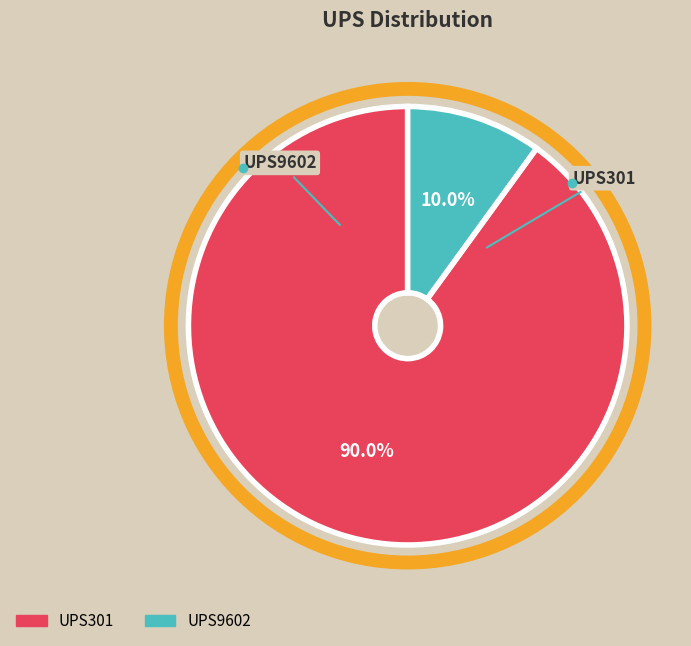

To the nearest percent, what is the difference between the UPS9602 and UPS301 slice percentages?

80%